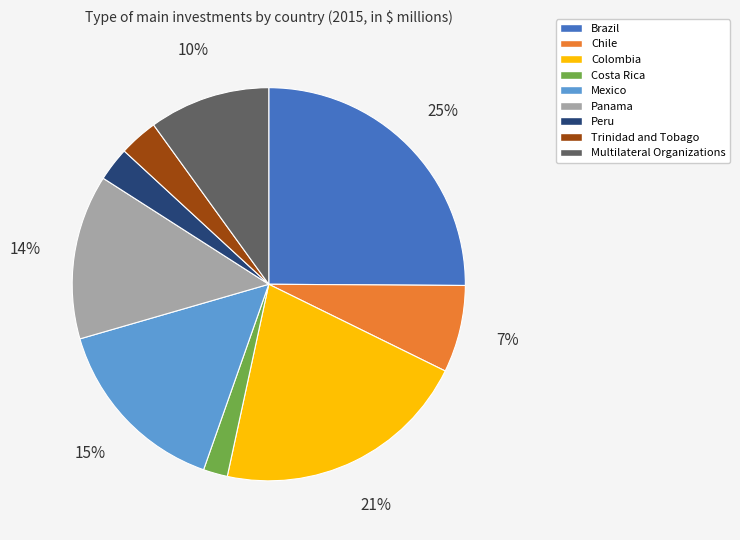

Is it true that Brazil is 34% of the pie?

False